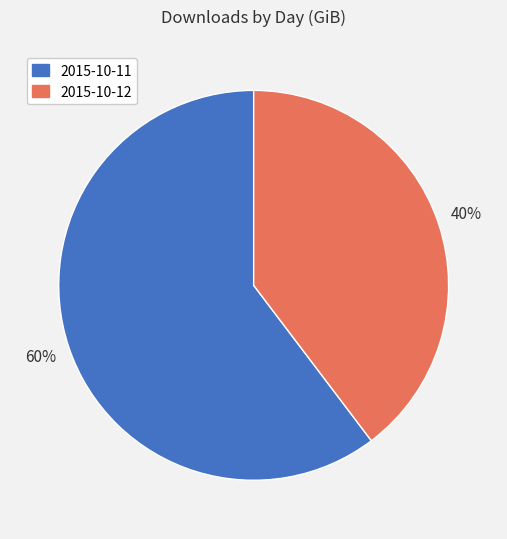

Which category has the smallest portion of the pie?

2015-10-12